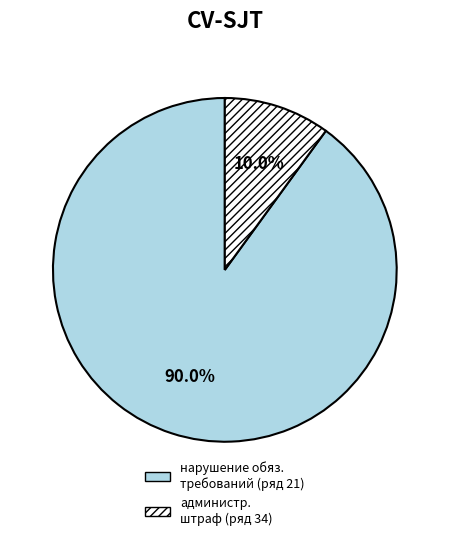

Which category has the smallest portion of the pie?

администр. штраф (ряд 34)